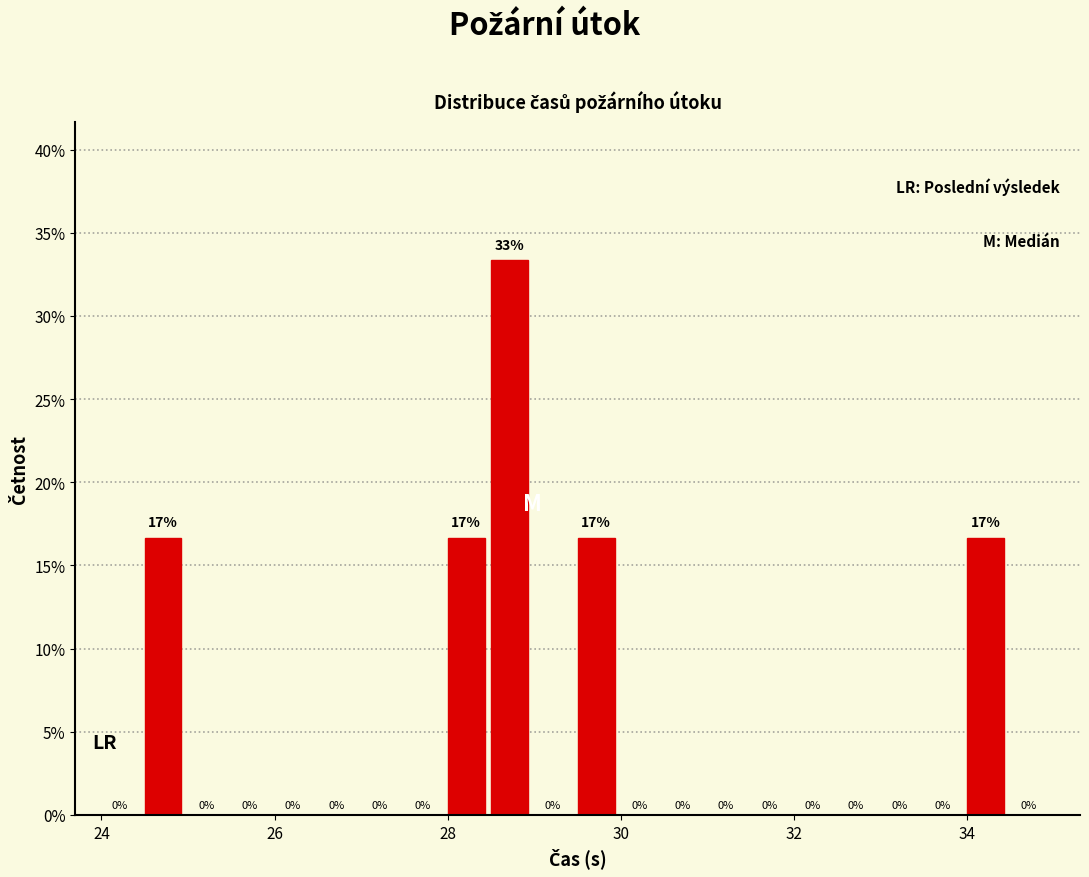

Read against the x-axis, roughly where is the centre of the tallest bar?

28.8